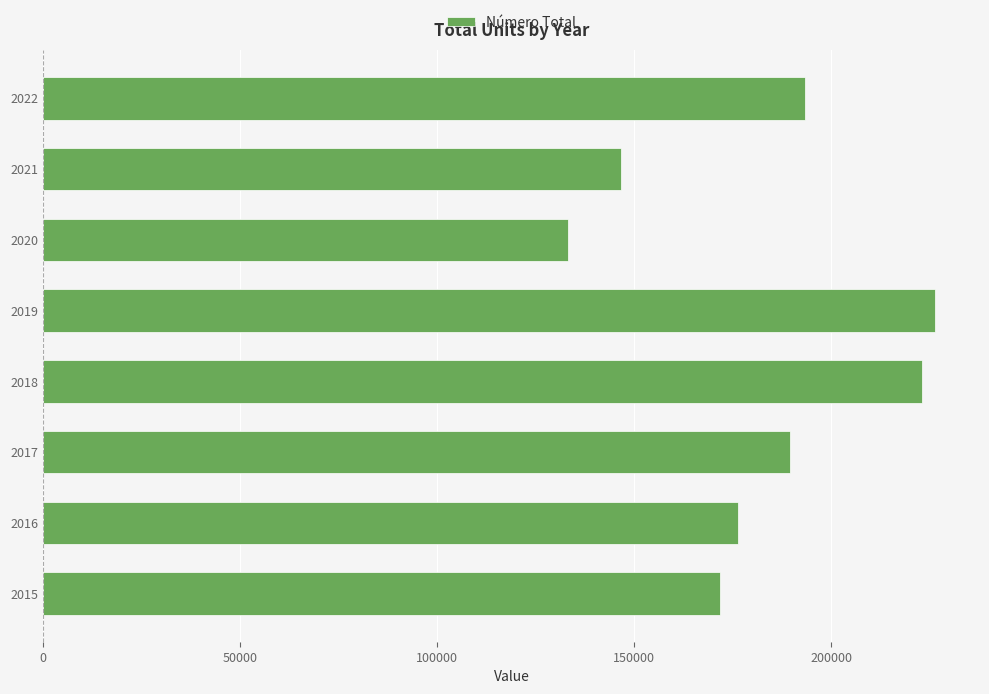

What is the ratio of the value at 2016 to the value at 2017?

0.9